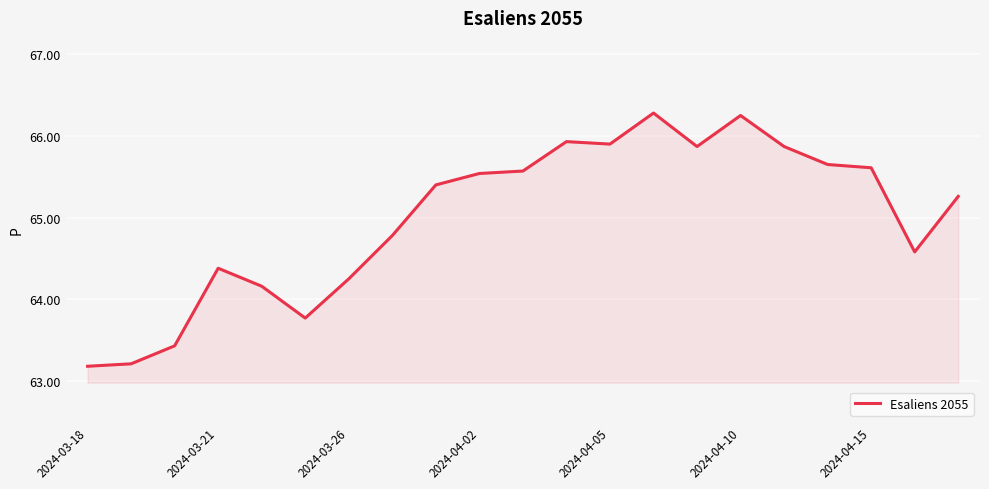

What is the difference between the maximum and minimum values?

3.1